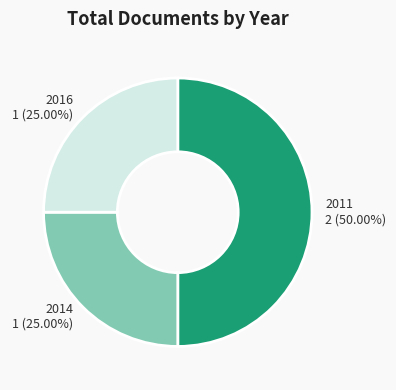

Between 2014 and 2011, which is larger?

2011